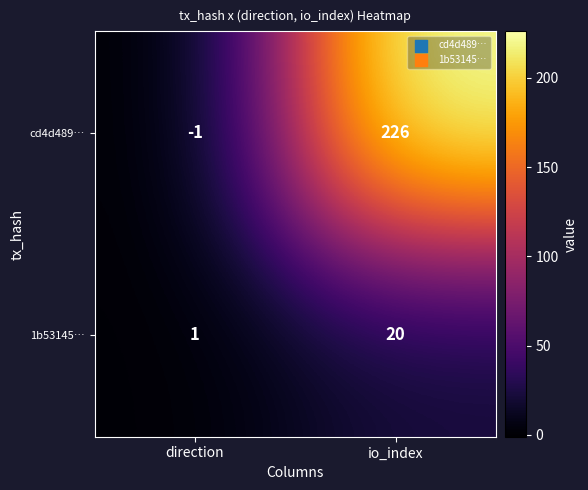

What is the greatest value displayed?

226